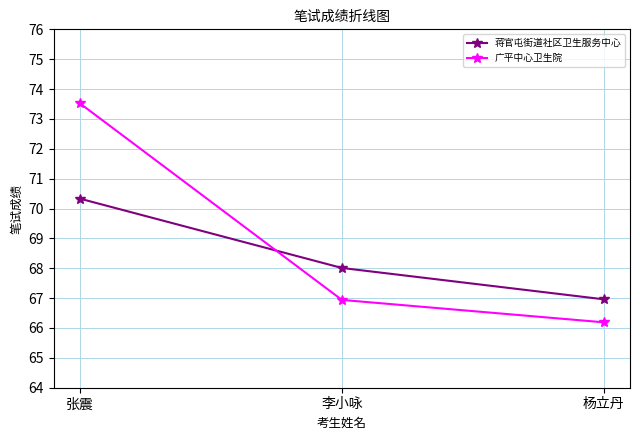

How many lines are shown in the chart?

2